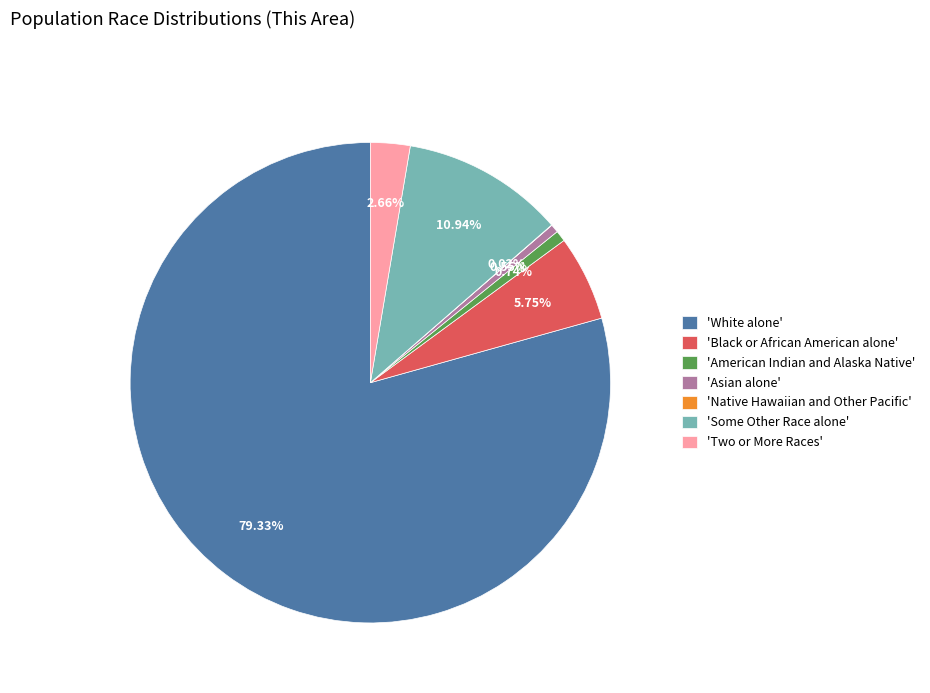

What is the largest slice in the pie chart?

'White alone'